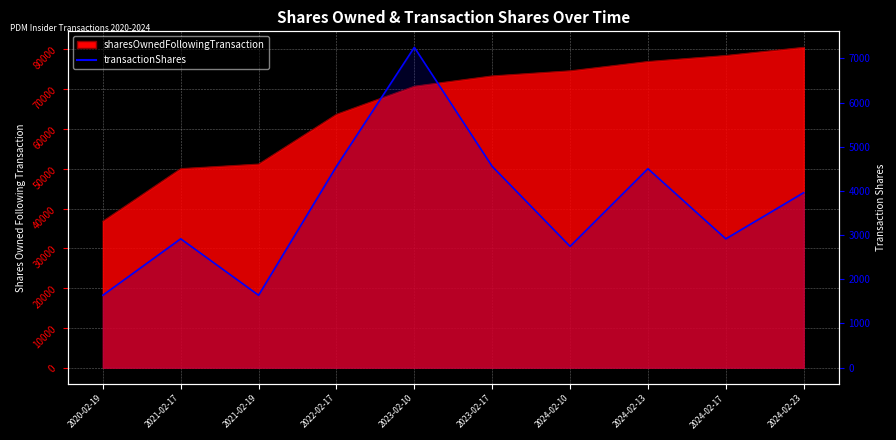

What position from the left is 2020-02-19?

1